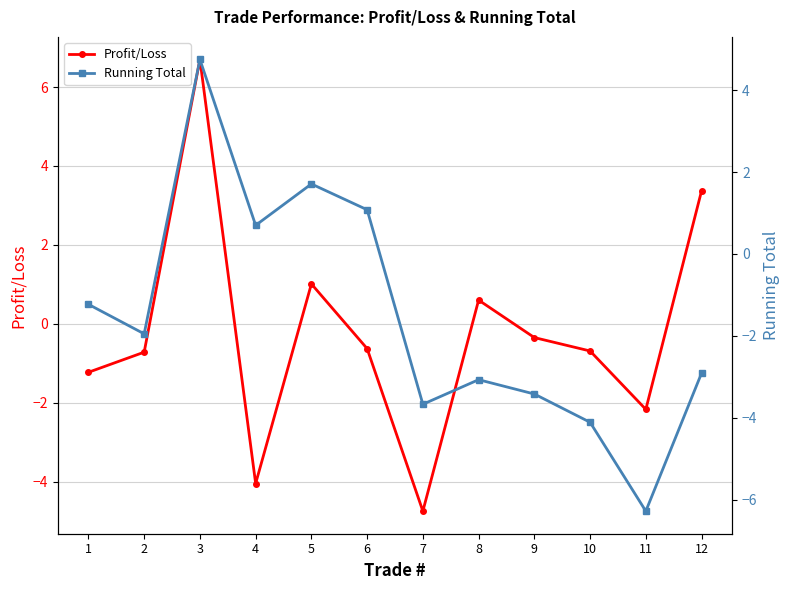

Which has a higher value, 8 or 9?

8